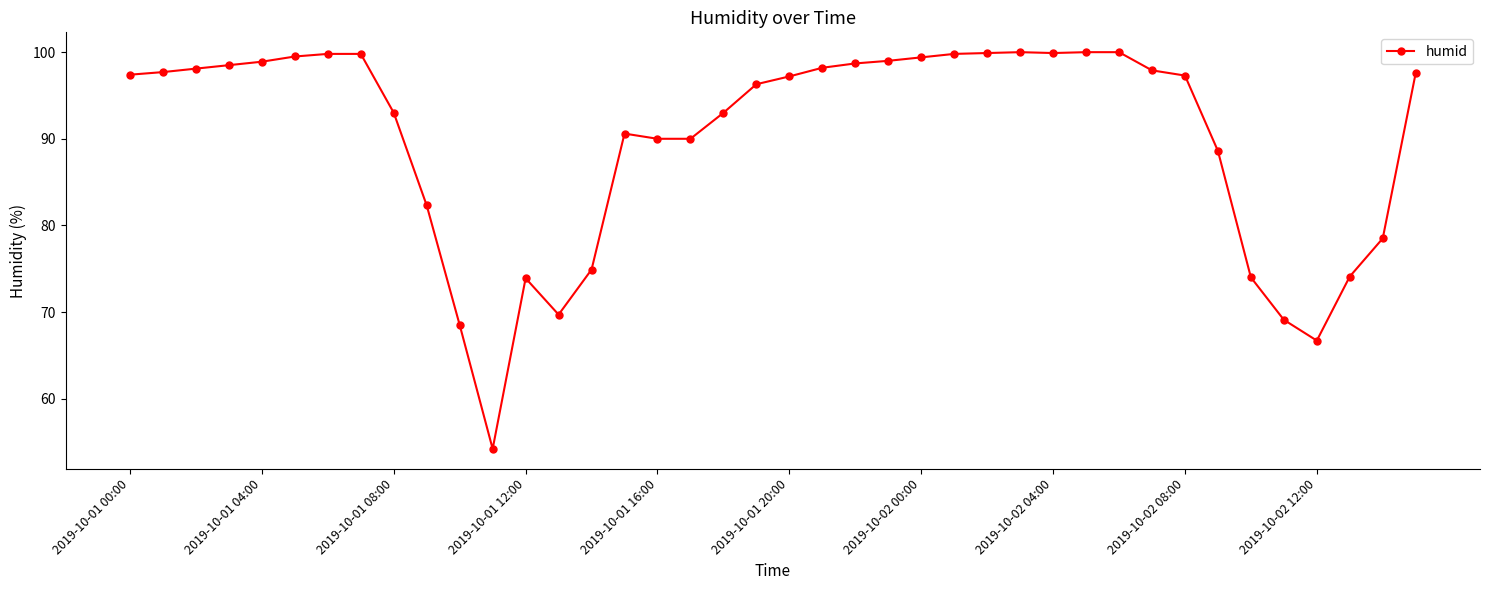

What is the difference between the maximum and minimum values?

45.8